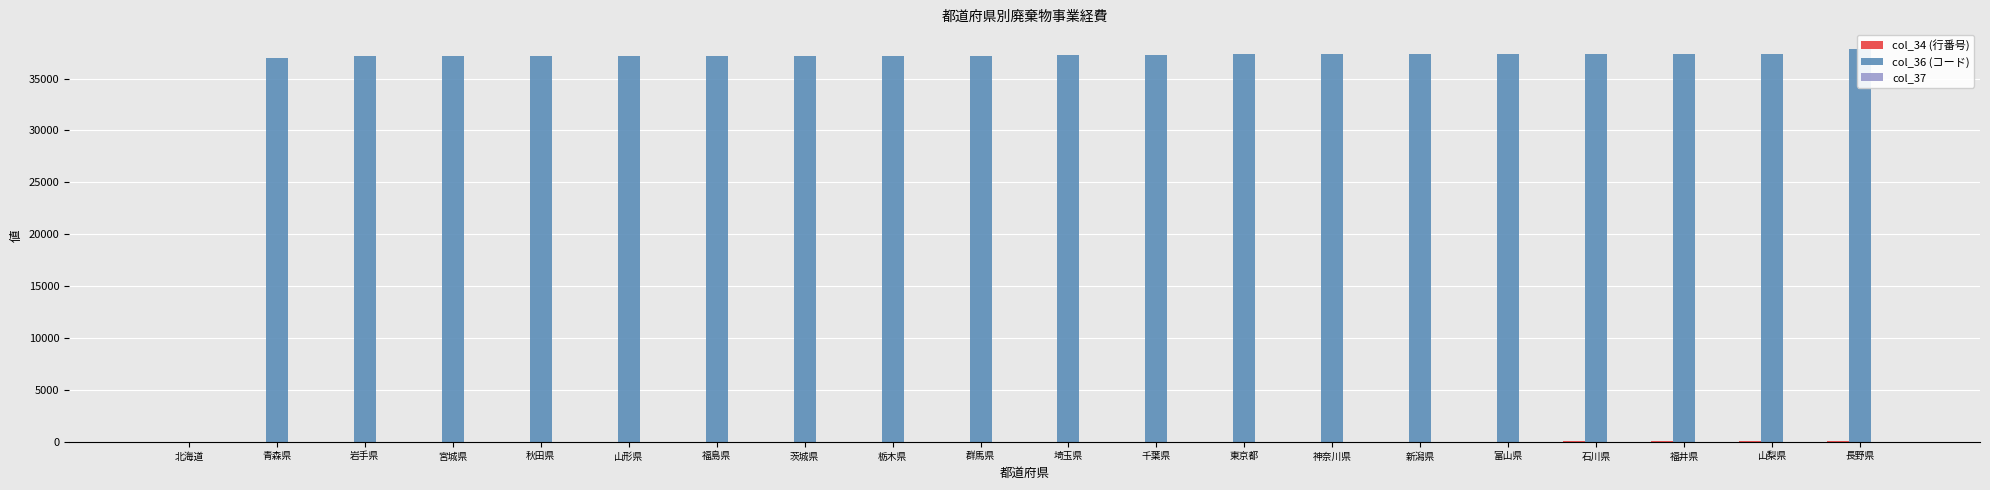

List the series in order of their peak value, highest first.

col_36 (コード), col_34 (行番号), col_37